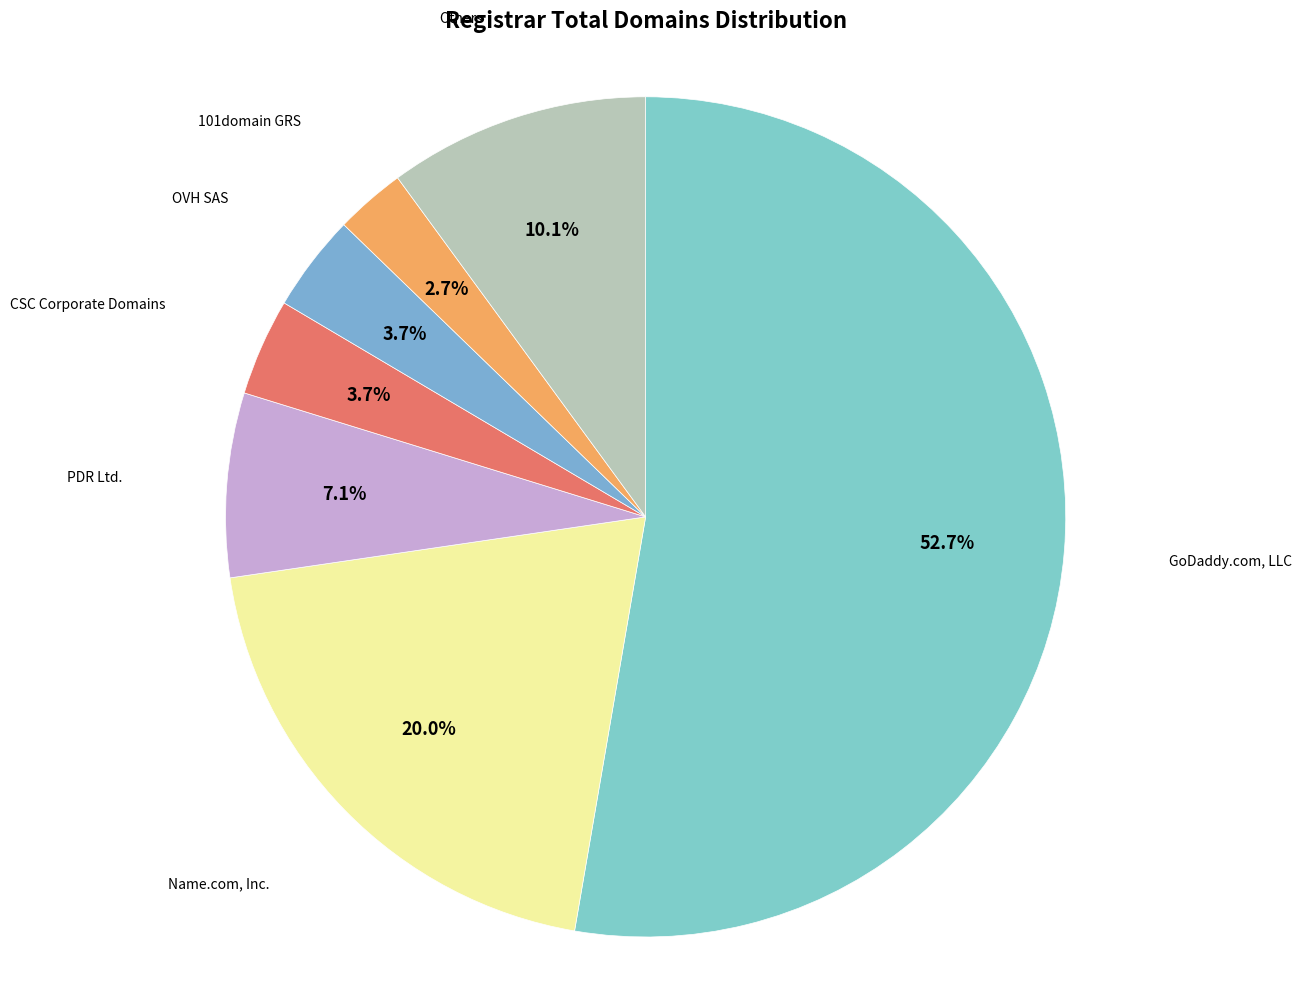

To the nearest percent, what is the difference between the largest and smallest slice percentages?

50%